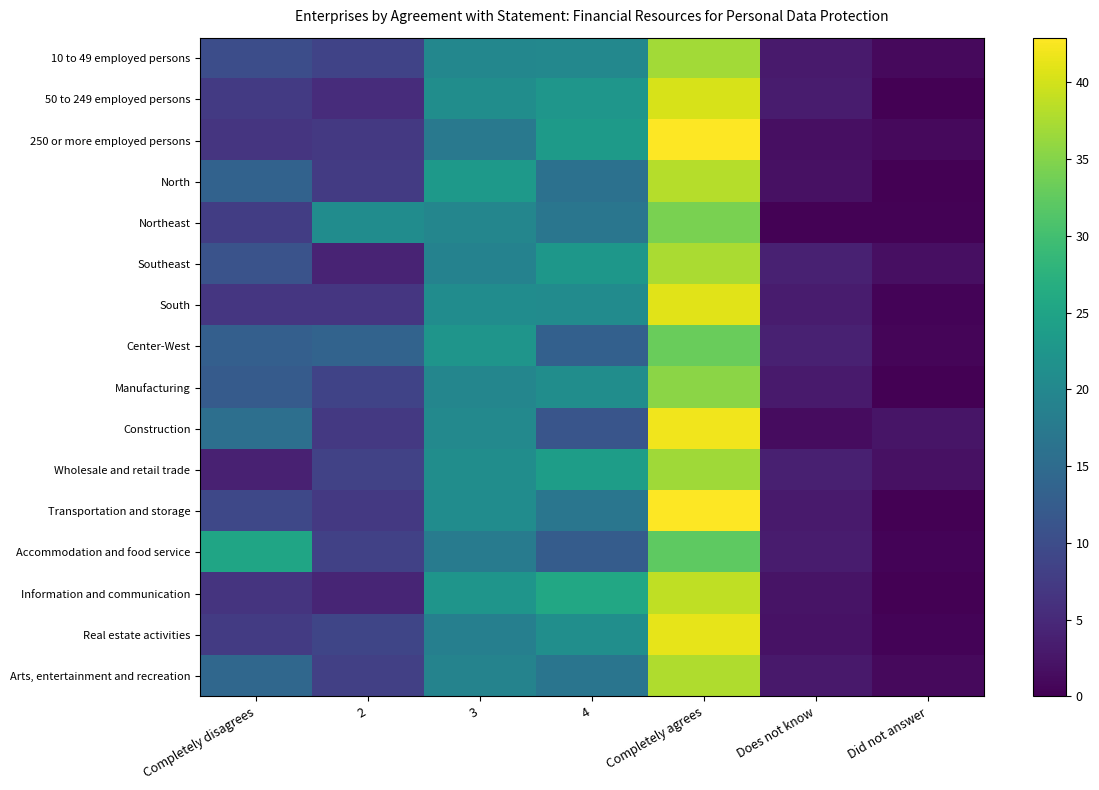

At which category does the chart reach its minimum across all series?

Did not answer